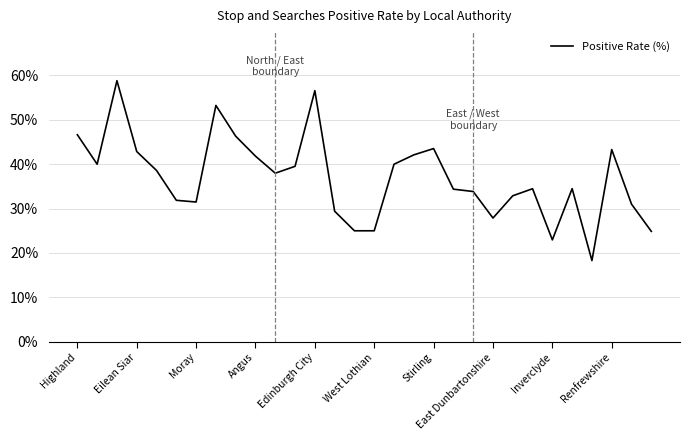

What is the difference between the maximum and minimum values?

40.5